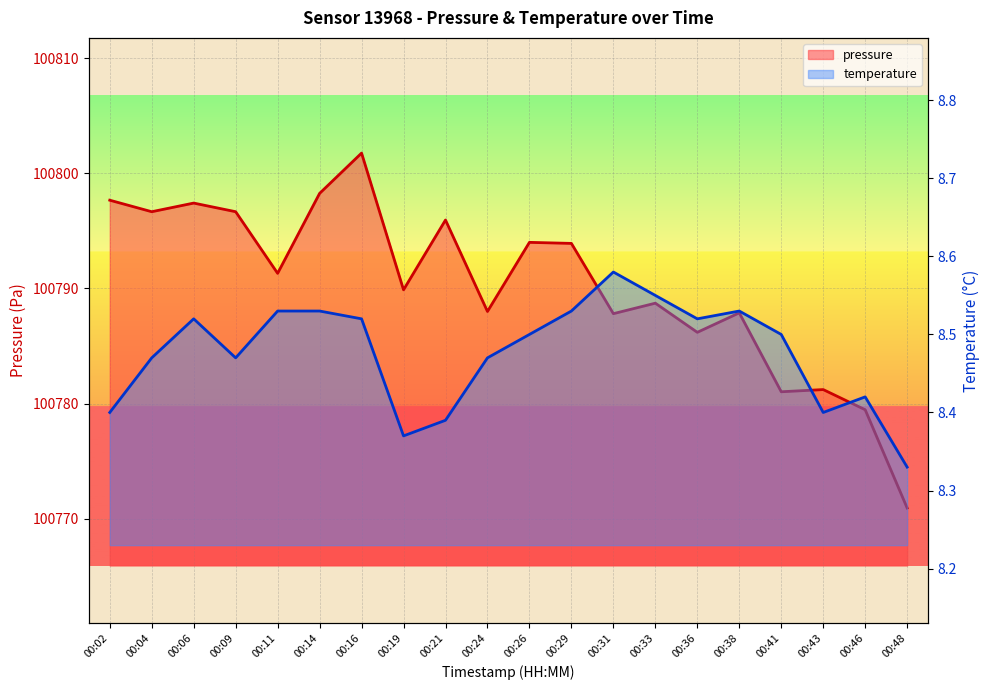

The value of temperature at 00:09 is 8.5. True or false?

True